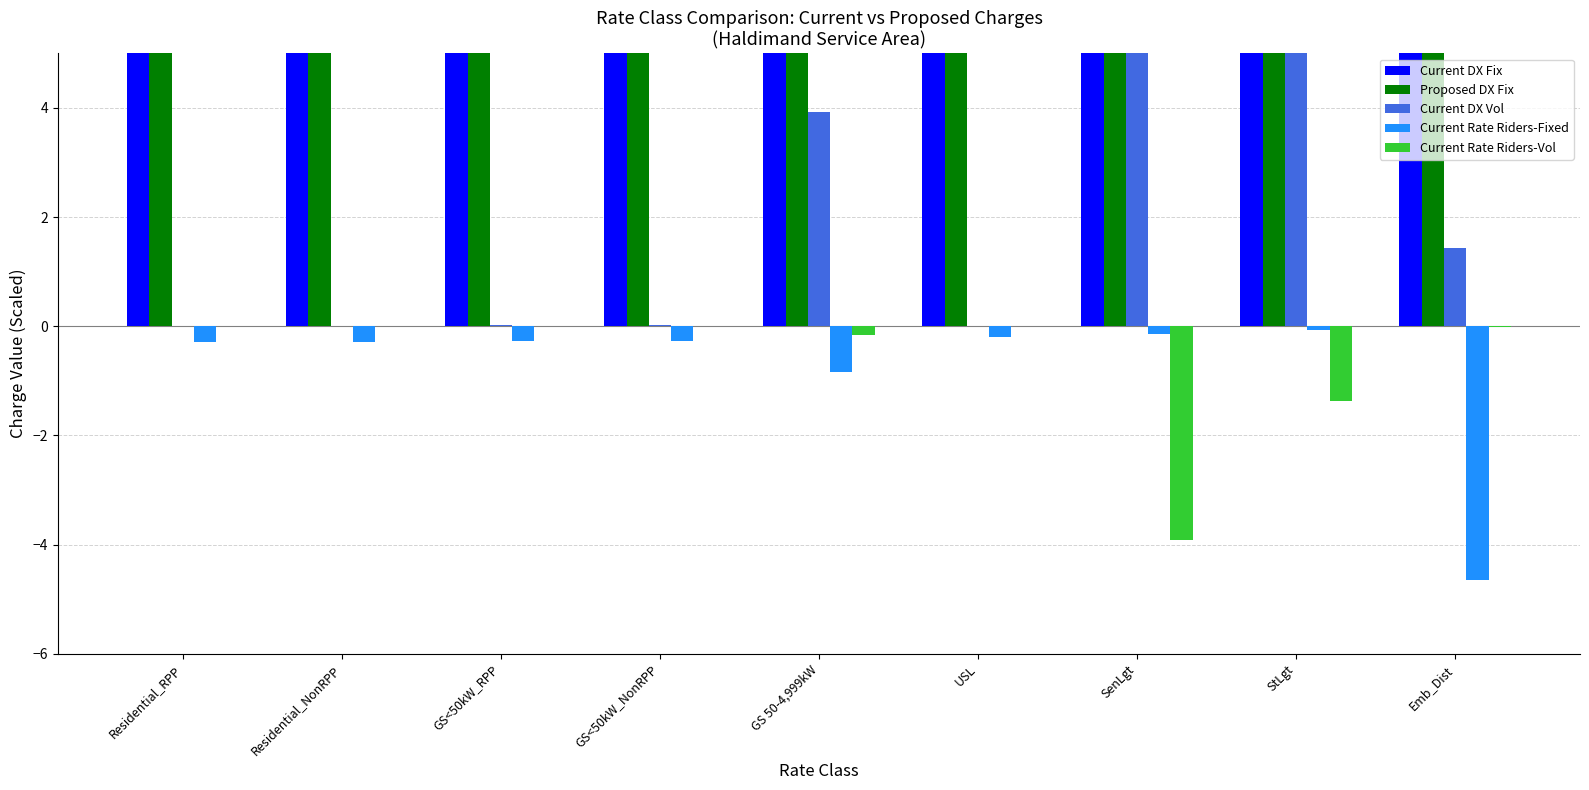

True or false: Current DX Vol has a value of 0.3 at Emb_Dist.

False